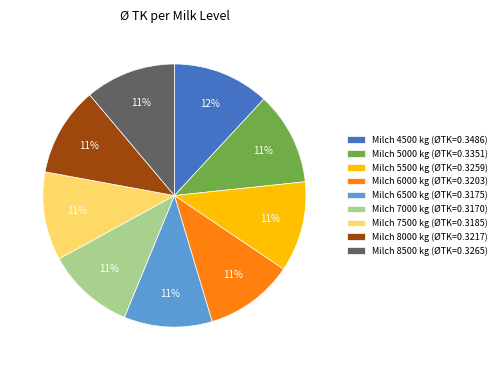

Do Milch 5000 kg (ØTK=0.3351) and Milch 6500 kg (ØTK=0.3175) together represent more than half of the pie?

No